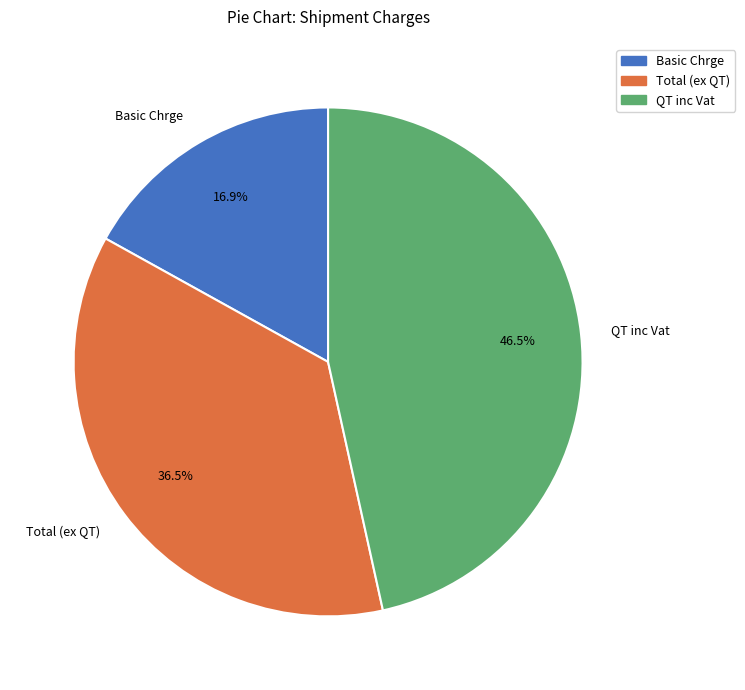

How much of the chart is everything except QT inc Vat?

53.5%